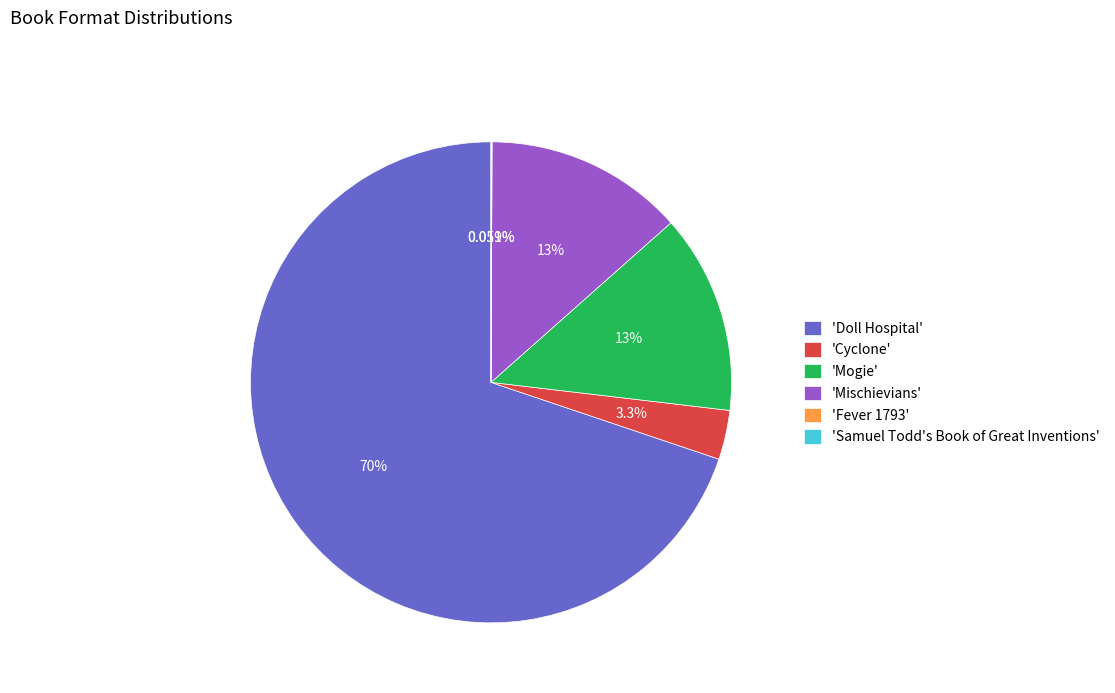

Do 'Doll Hospital' and 'Mogie' together represent more than half of the pie?

Yes